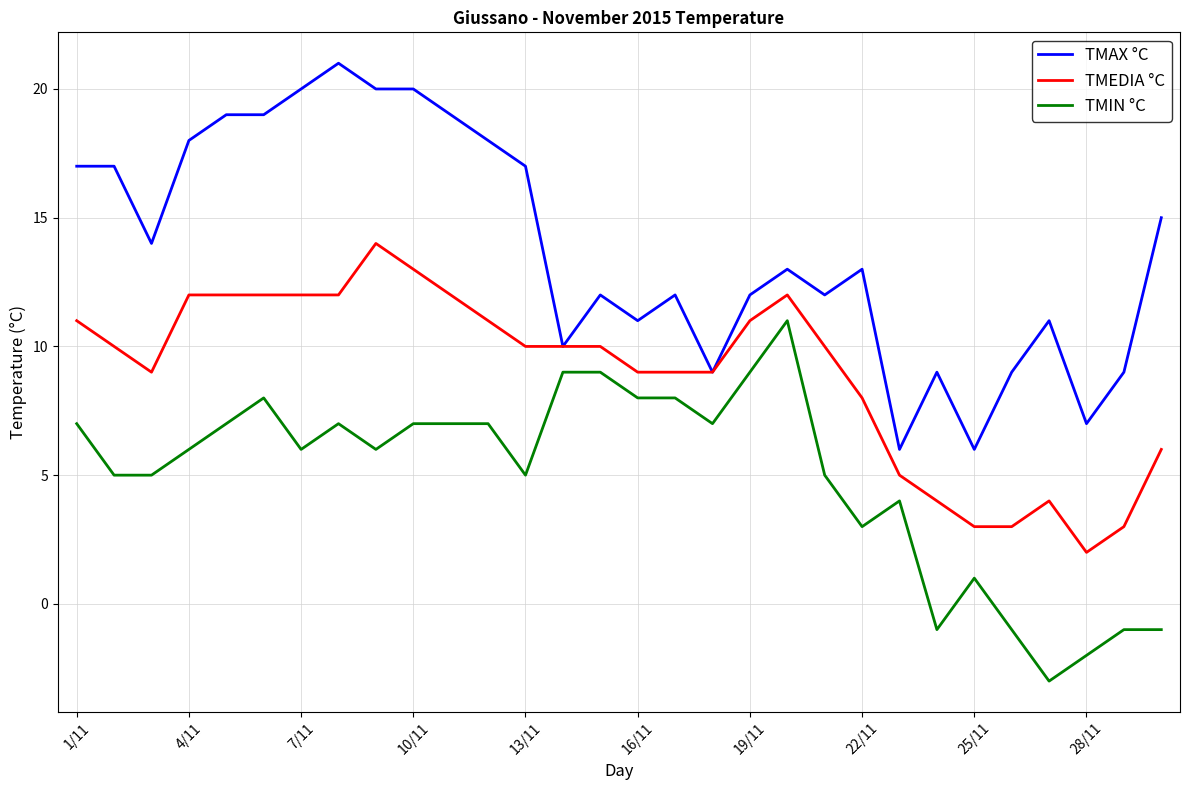

Rank the series by their maximum value, from lowest to highest.

TMIN °C, TMEDIA °C, TMAX °C